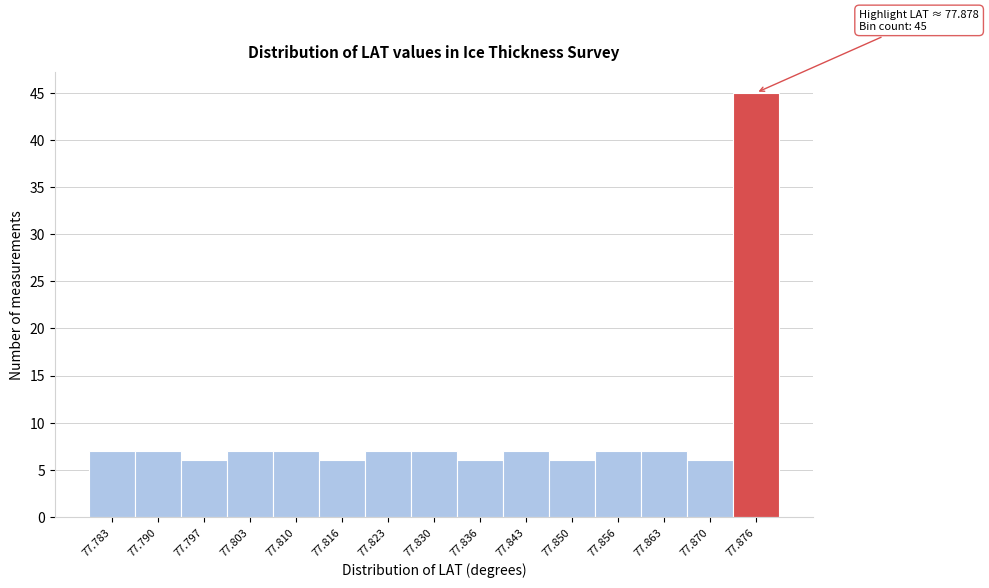

Which range on the x-axis has the tallest bar?

77.873 to 77.879